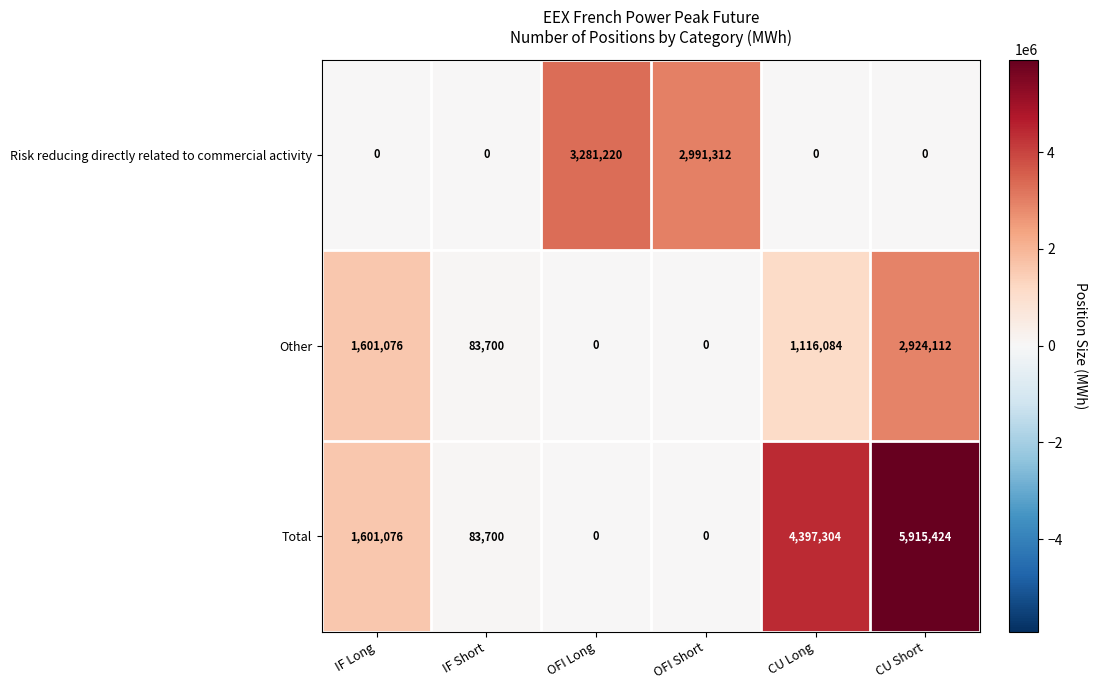

What is the difference between the highest and lowest values at CU Short?

5915424